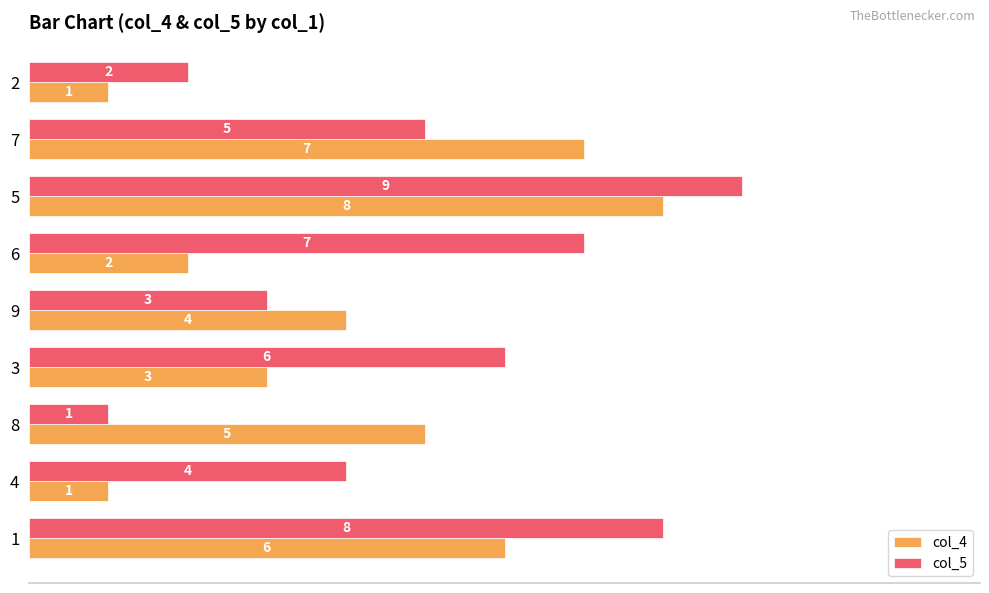

At which category is the sum across all series the highest?

5